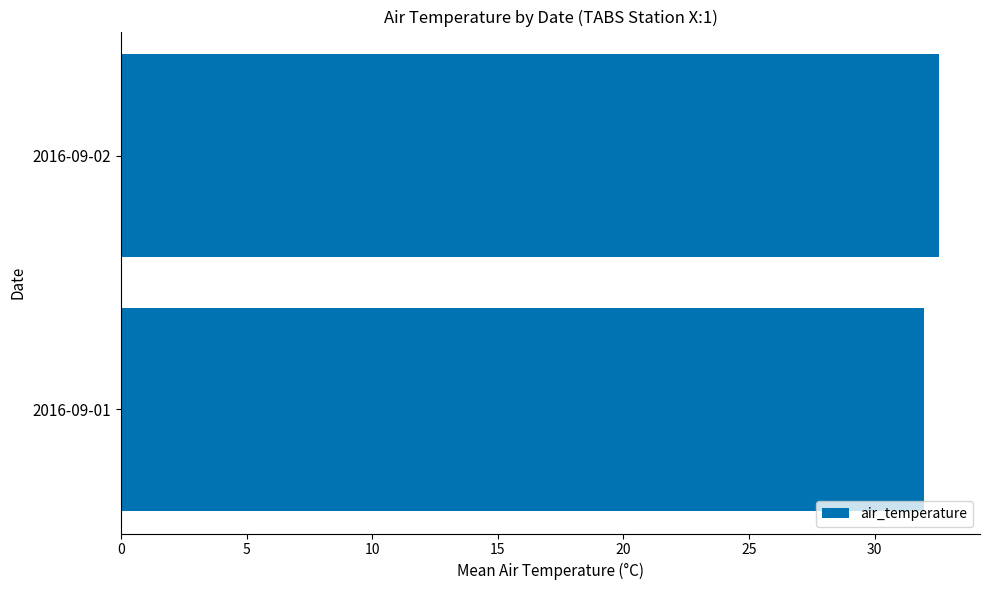

Approximately how many times larger is the value at 2016-09-01 compared to 2016-09-02?

1.0